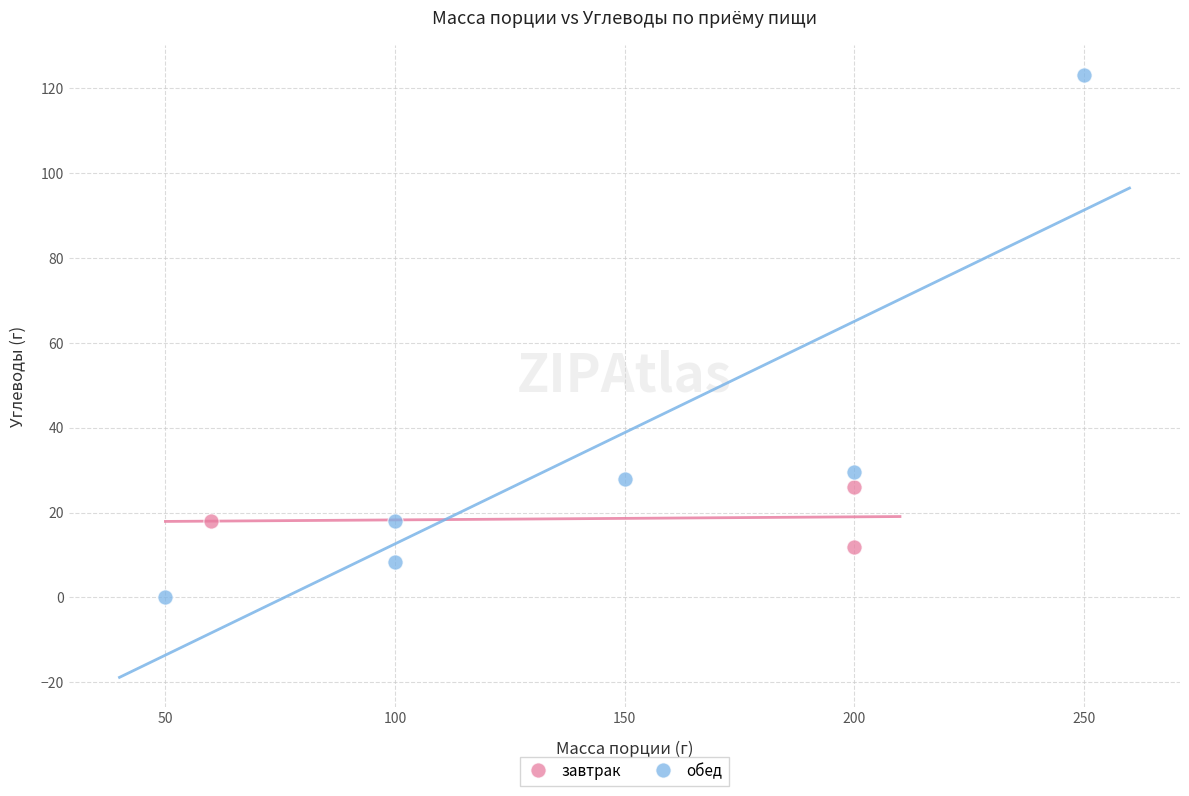

Which series has the widest spread of Y values?

обед